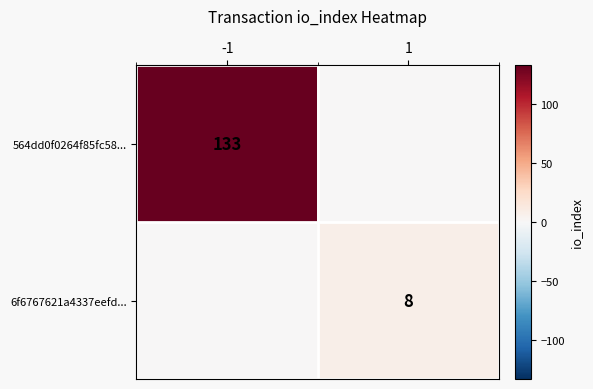

The 564dd0f0264f85fc58... series shows 196 at -1. True or false?

False